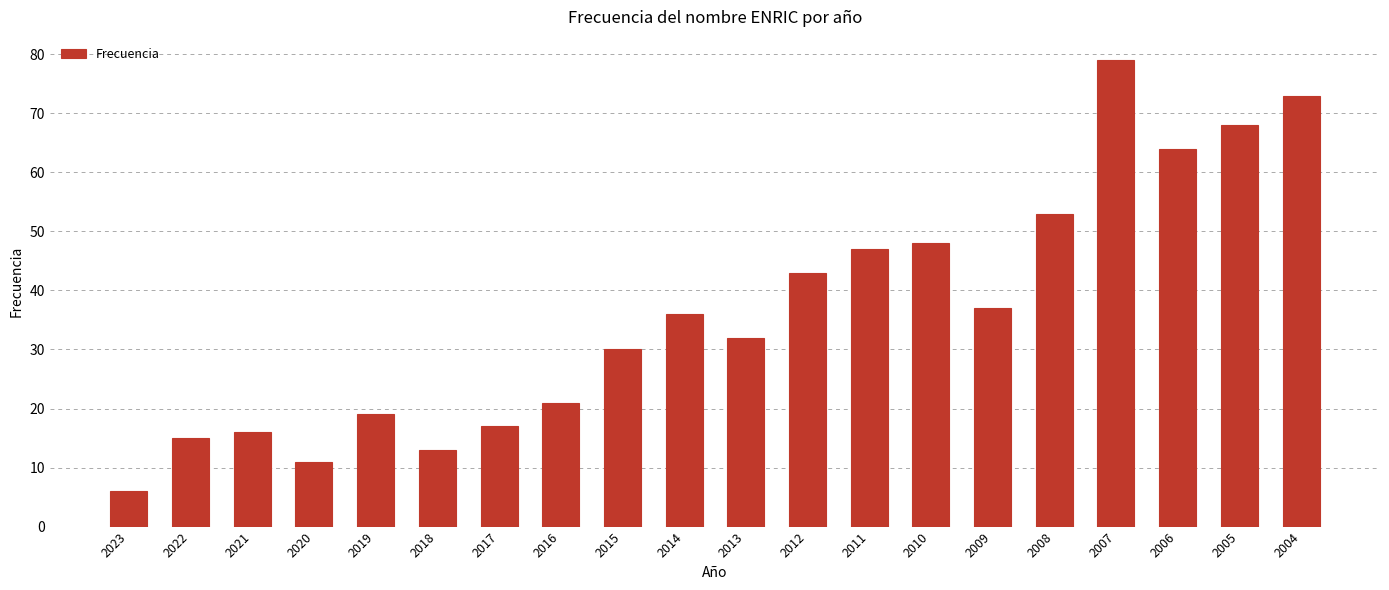

The chart shows a value of 64 at 2006. True or false?

True